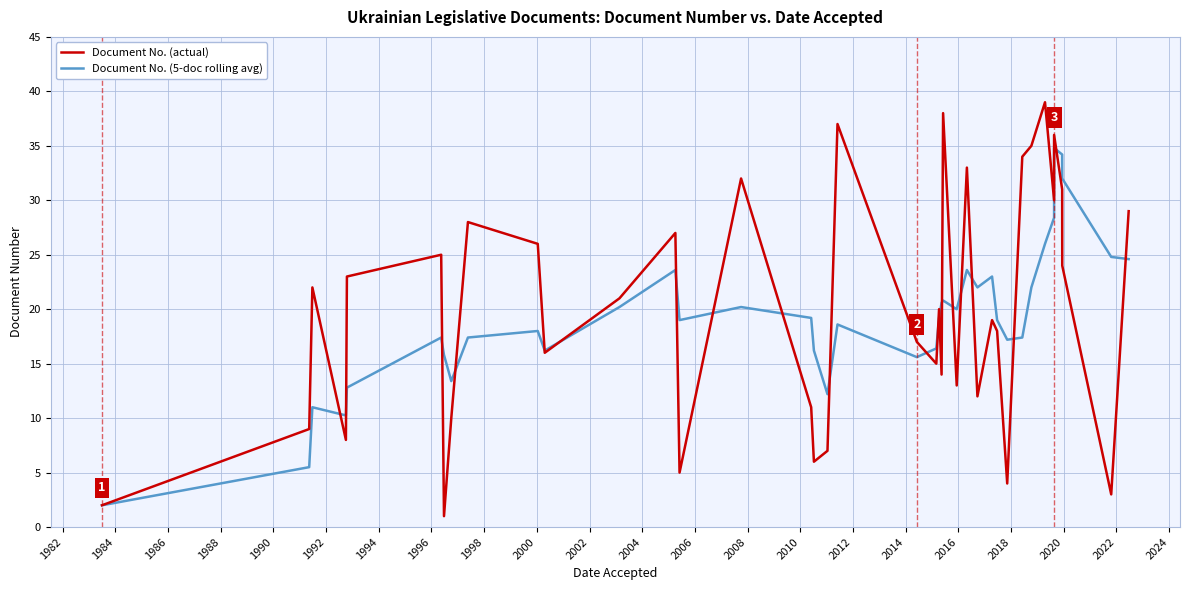

How many data points in Document No. (actual) are less than 20?

19